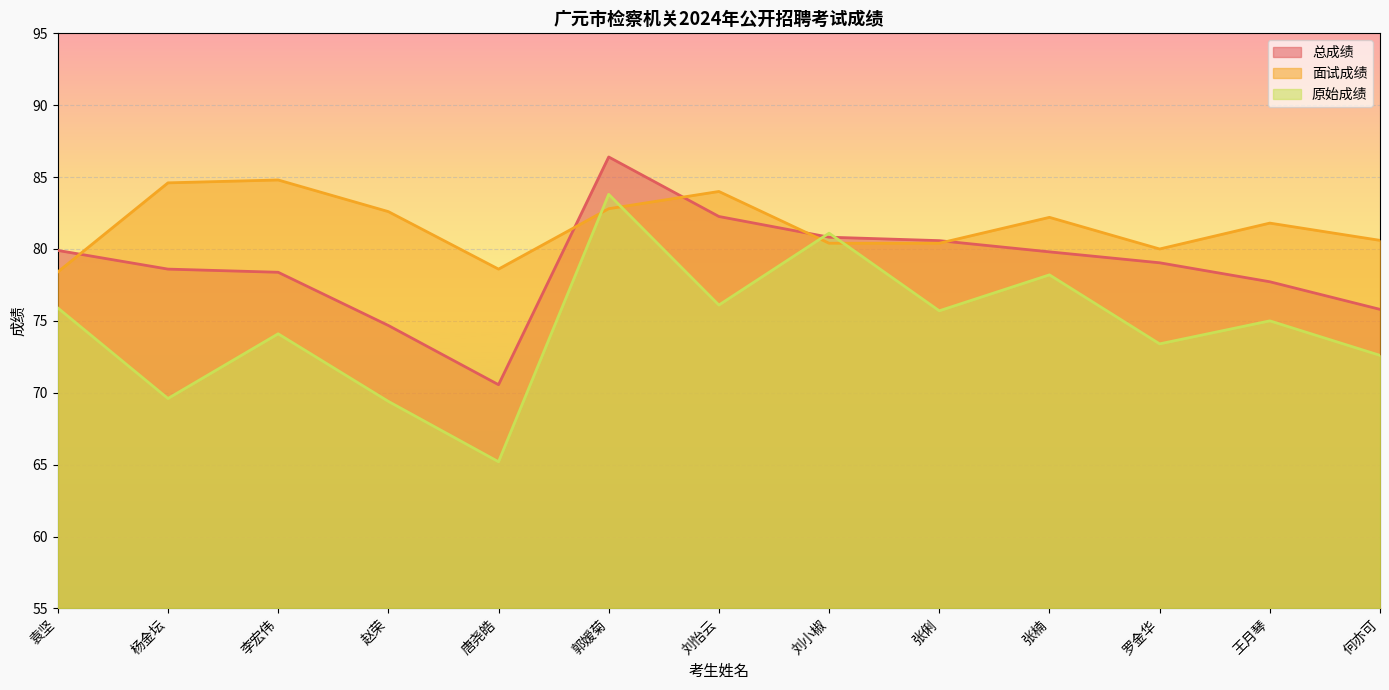

What is the label of the 9th point from the right?

唐尧皓